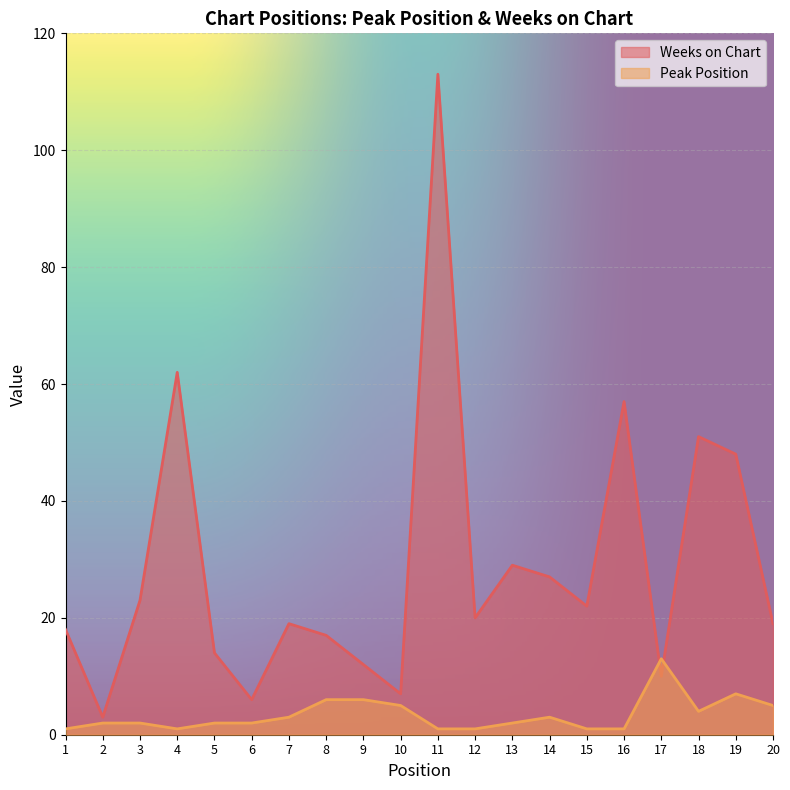

At which label does Peak Position reach its peak?

17